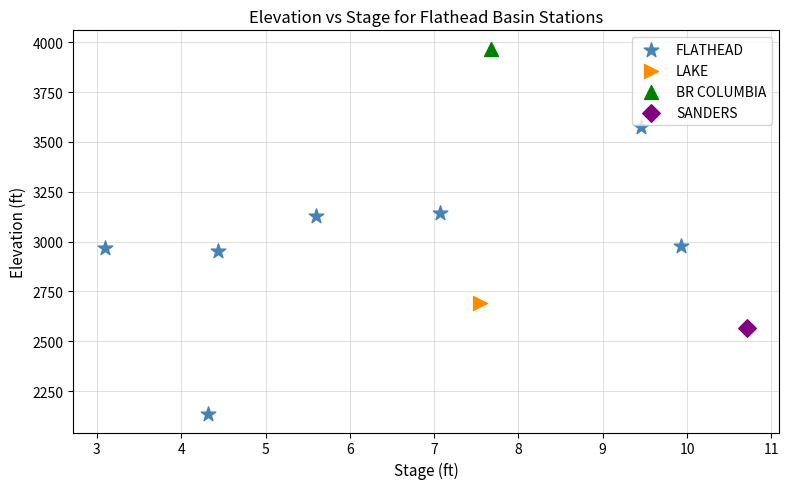

What are all the series names shown in the legend?

FLATHEAD, LAKE, BR COLUMBIA, SANDERS